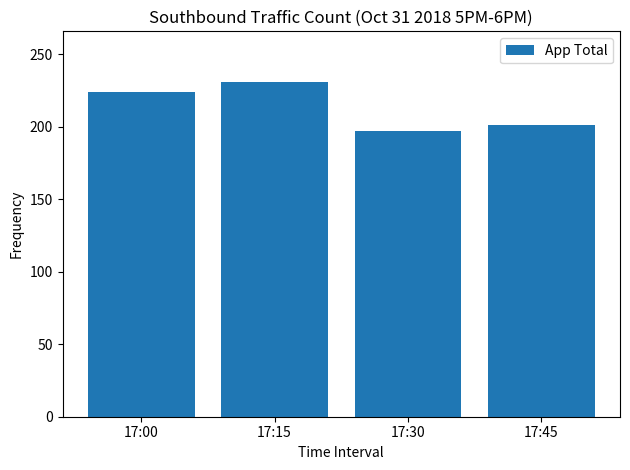

Count the number of data series in this chart.

1